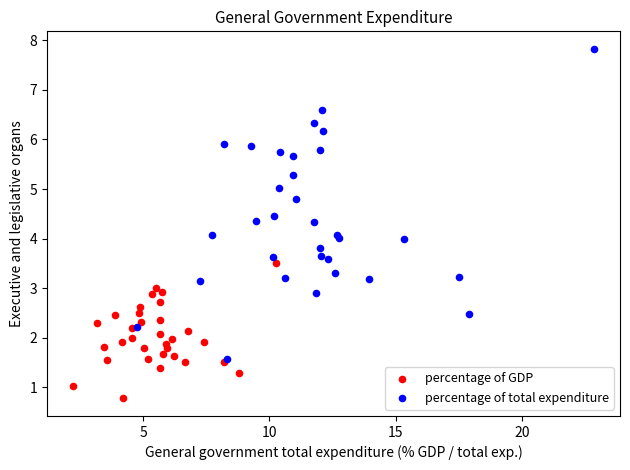

Which series reaches the maximum Y coordinate?

percentage of total expenditure